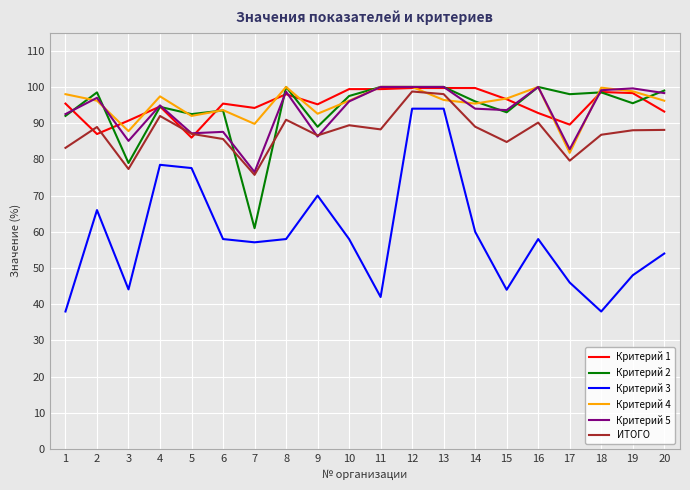

True or false: Критерий 3 and ИТОГО cross at least once.

False